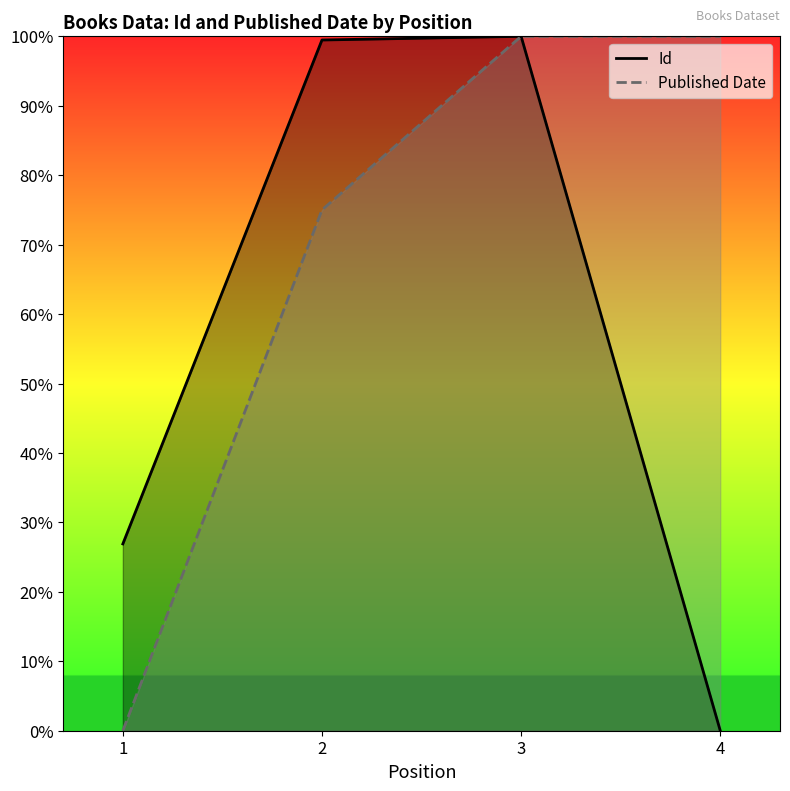

Reading left to right, list all the values displayed in this chart.

Id: 1=26.9	2=99.5	3=100.0	4=0.0
Published Date: 1=0.0	2=75.0	3=100.0	4=100.0